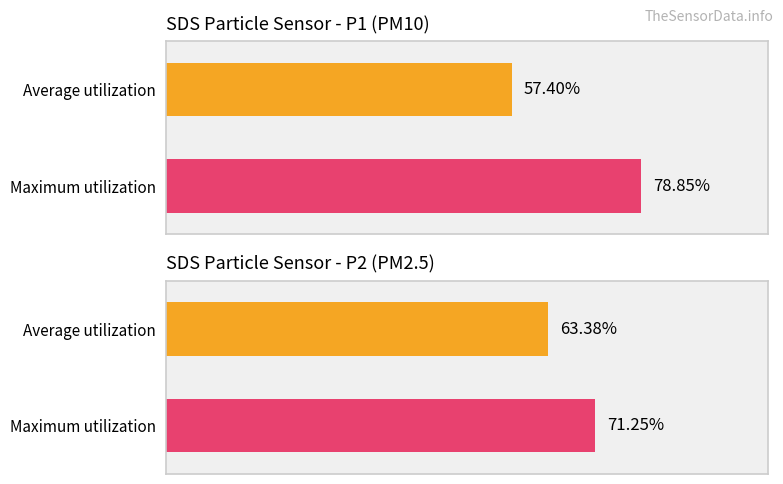

Rank the series by their average value, from lowest to highest.

SDS_P2, SDS_P1